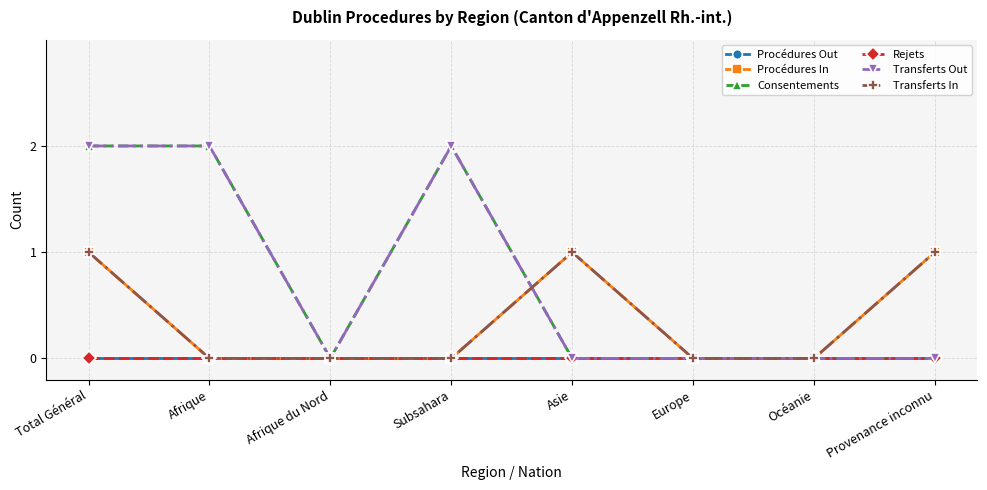

List the series in order of their peak value, highest first.

Consentements, Transferts Out, Procédures In, Transferts In, Procédures Out, Rejets